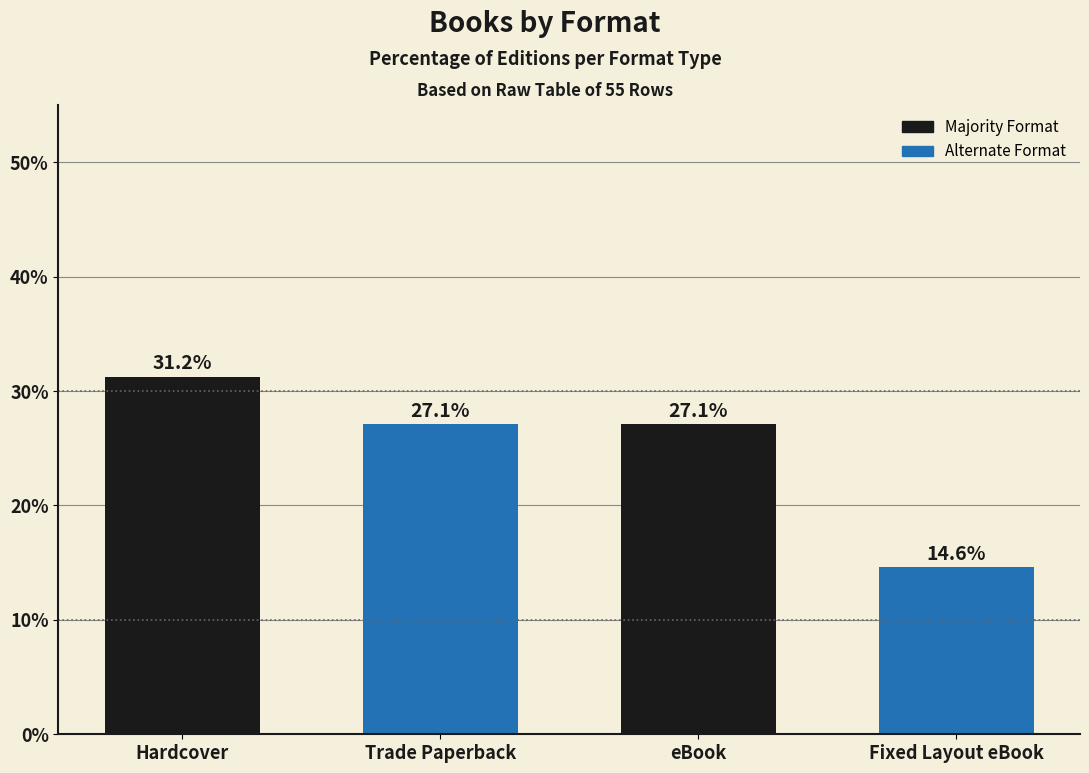

What is the ratio of the value at Trade Paperback to the value at Hardcover?

0.9